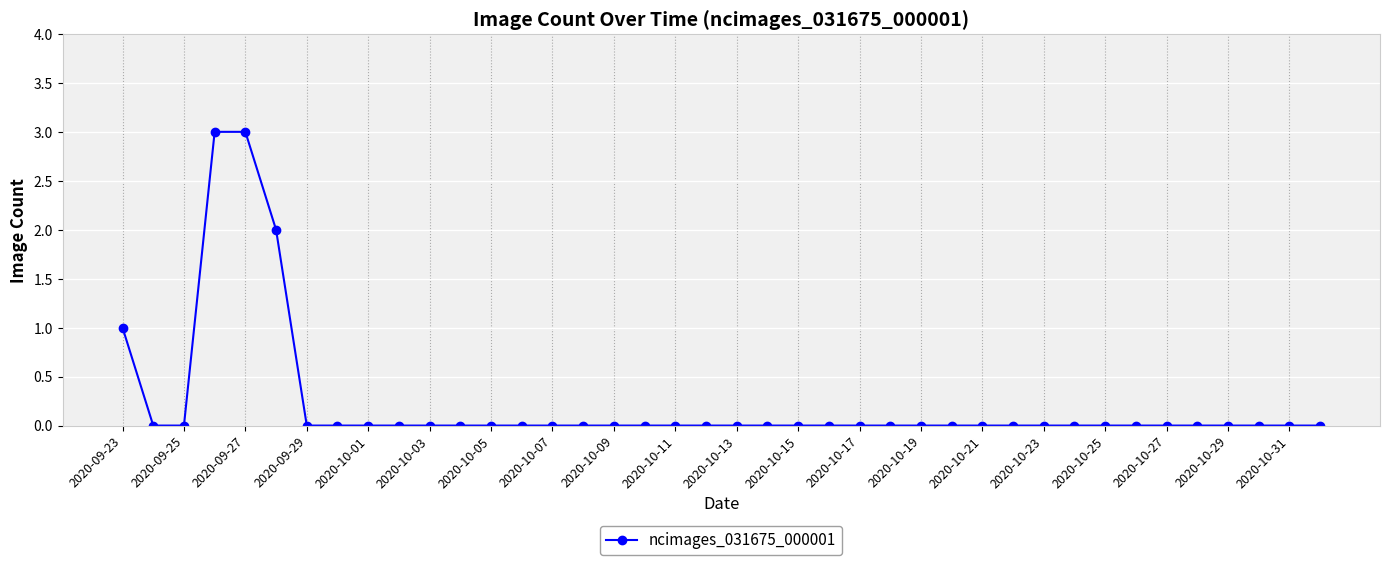

What is the sum of all values?

9